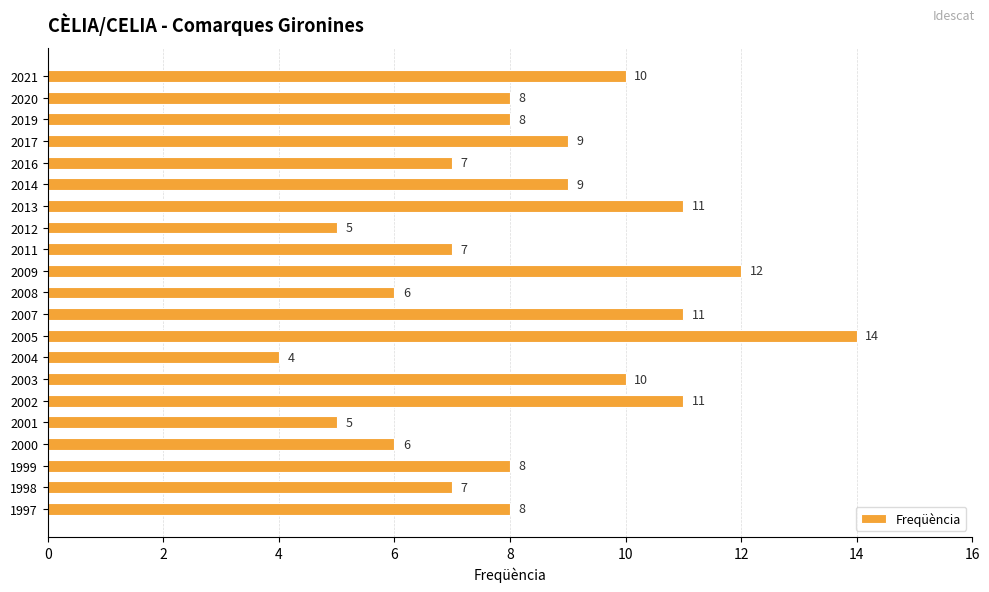

Which label corresponds to the smallest value in the chart?

2004